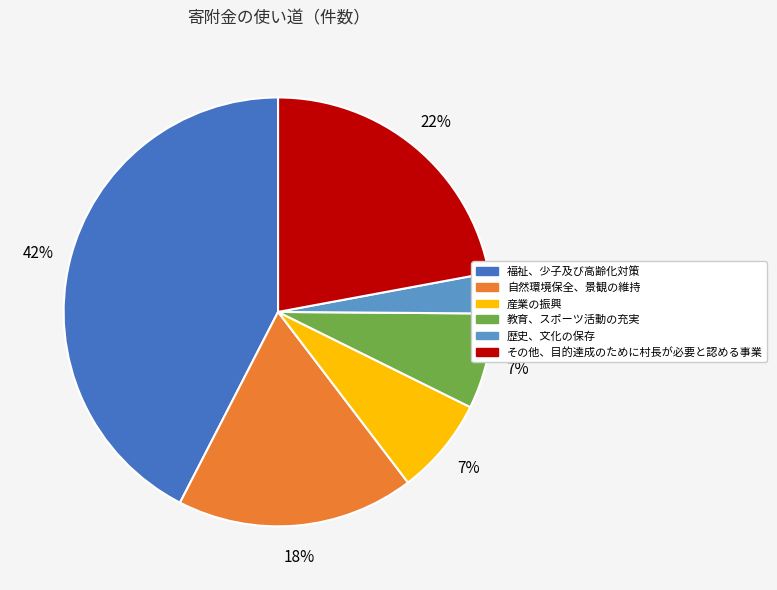

To the nearest percent, what is the difference between the その他、目的達成のために村長が必要と認める事業 and 教育、スポーツ活動の充実 slice percentages?

15%